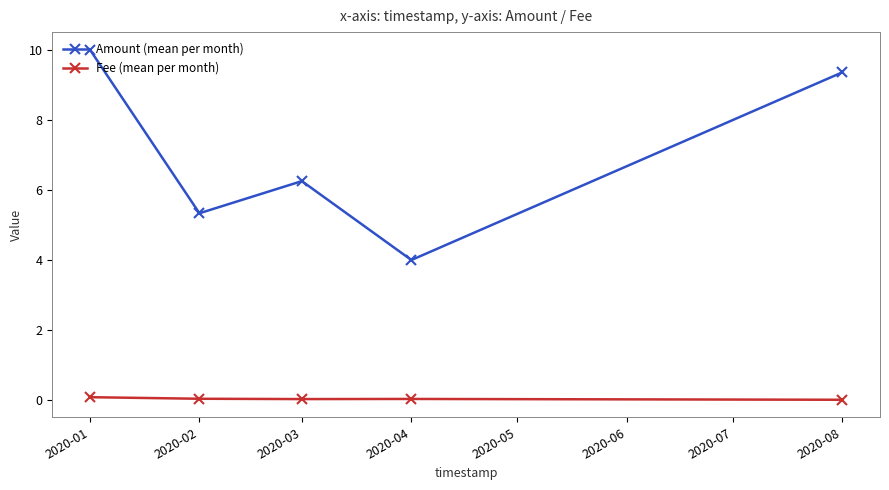

Which series has the widest spread of values?

Amount (mean per month)